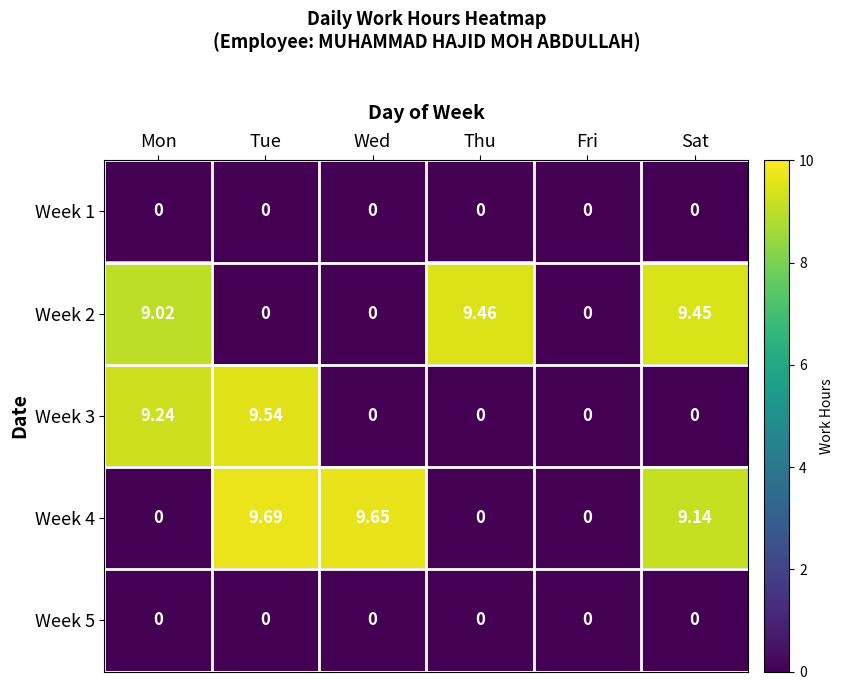

Which category has the highest value in the Week 2 series?

Thu